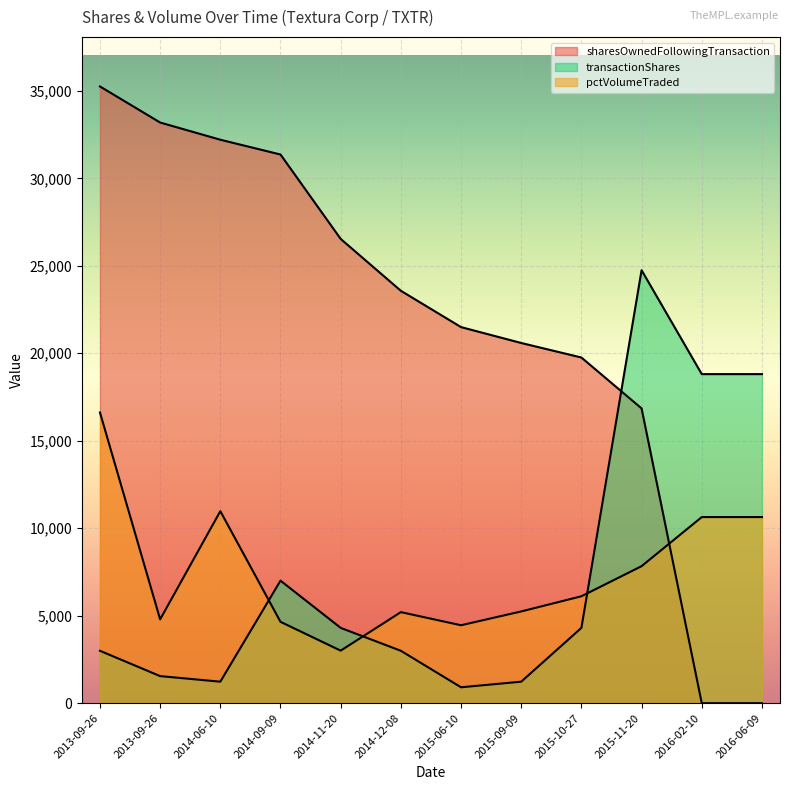

What is the label of the 2nd point from the left?

2013-09-26